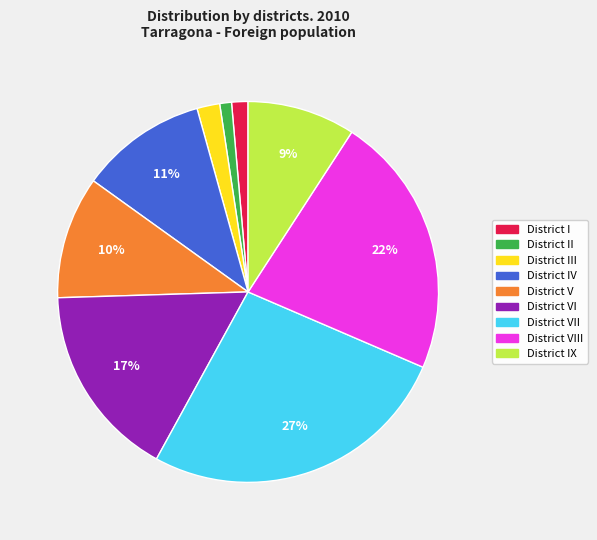

Does any single category account for the majority?

No